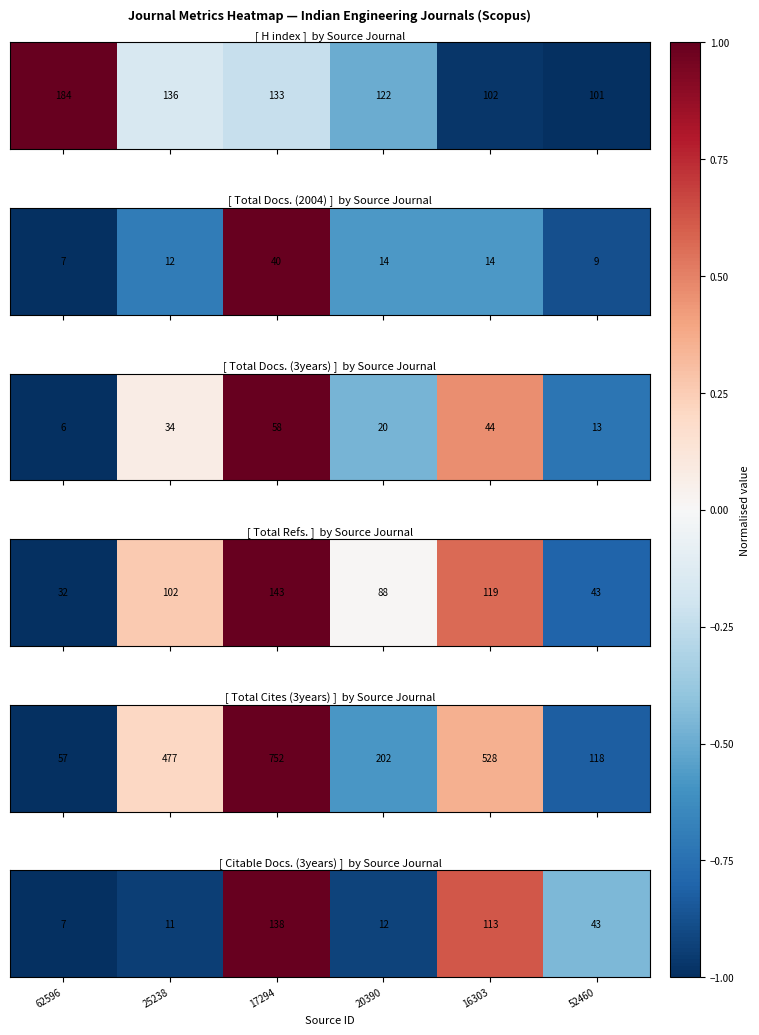

What is the change in value from 25238 to 17294?

+1.9